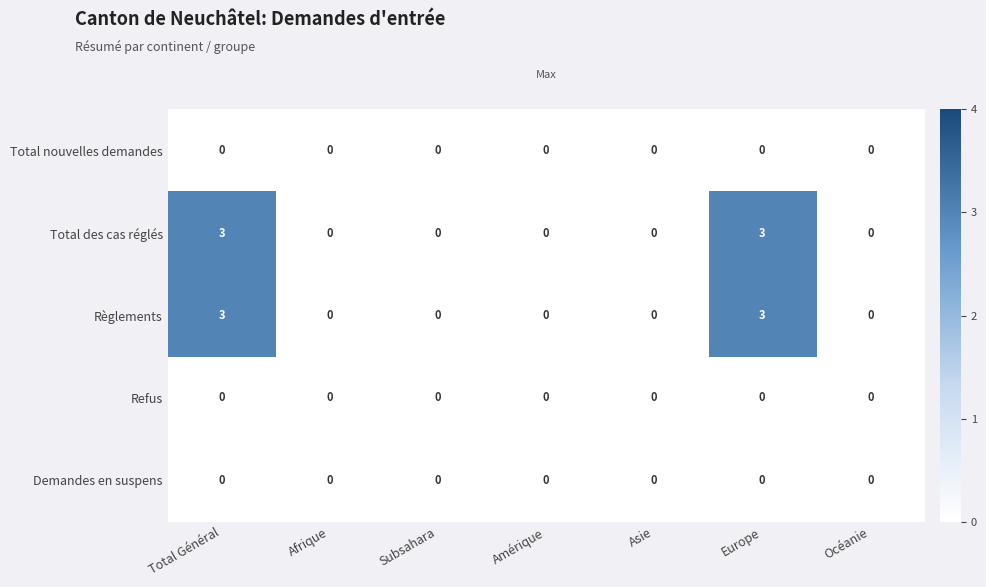

How many categories are shown in the chart?

7